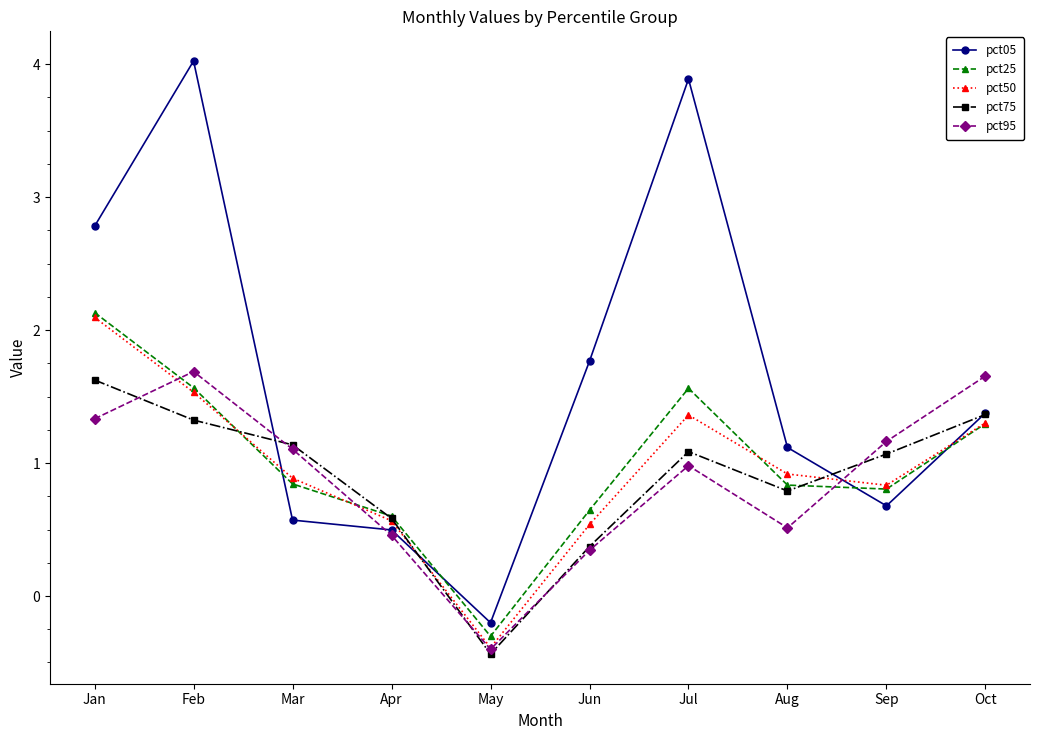

Reading left to right, transcribe all the data shown in this chart.

pct05: Jan=2.8	Feb=4.0	Mar=0.6	Apr=0.5	May=-0.2	Jun=1.8	Jul=3.9	Aug=1.1	Sep=0.7	Oct=1.4
pct25: Jan=2.1	Feb=1.6	Mar=0.8	Apr=0.6	May=-0.3	Jun=0.6	Jul=1.6	Aug=0.8	Sep=0.8	Oct=1.3
pct50: Jan=2.1	Feb=1.5	Mar=0.9	Apr=0.6	May=-0.4	Jun=0.5	Jul=1.4	Aug=0.9	Sep=0.8	Oct=1.3
pct75: Jan=1.6	Feb=1.3	Mar=1.1	Apr=0.6	May=-0.4	Jun=0.4	Jul=1.1	Aug=0.8	Sep=1.1	Oct=1.4
pct95: Jan=1.3	Feb=1.7	Mar=1.1	Apr=0.5	May=-0.4	Jun=0.3	Jul=1.0	Aug=0.5	Sep=1.2	Oct=1.7